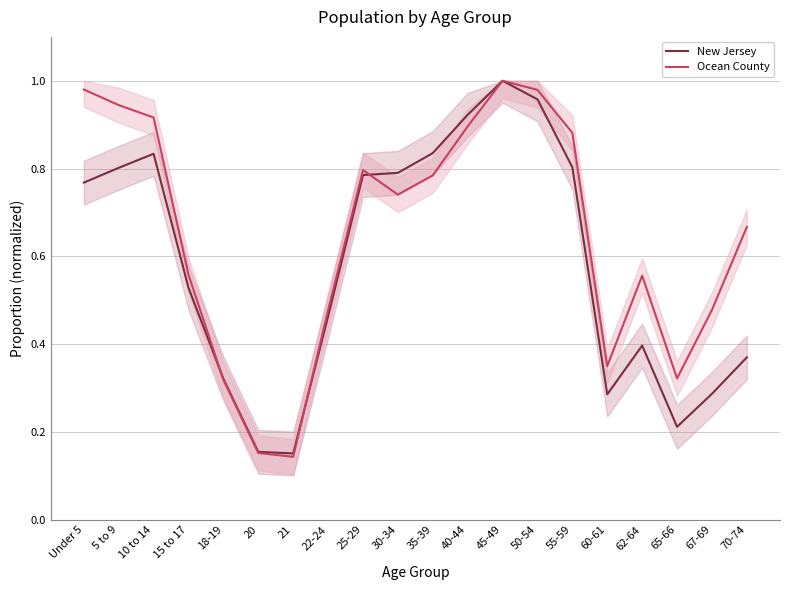

Is the value of Ocean County at 35-39 greater than the value of New Jersey at 62-64?

Yes